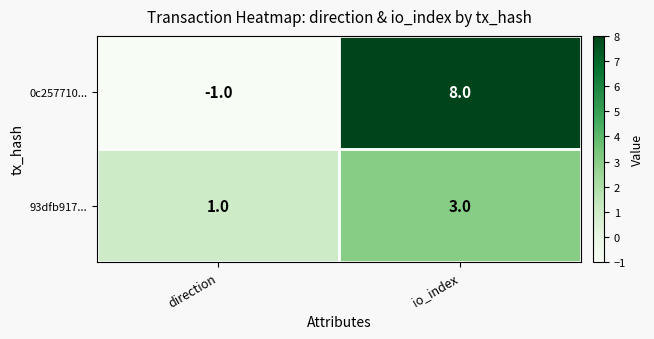

What is the total value across all series at io_index?

11